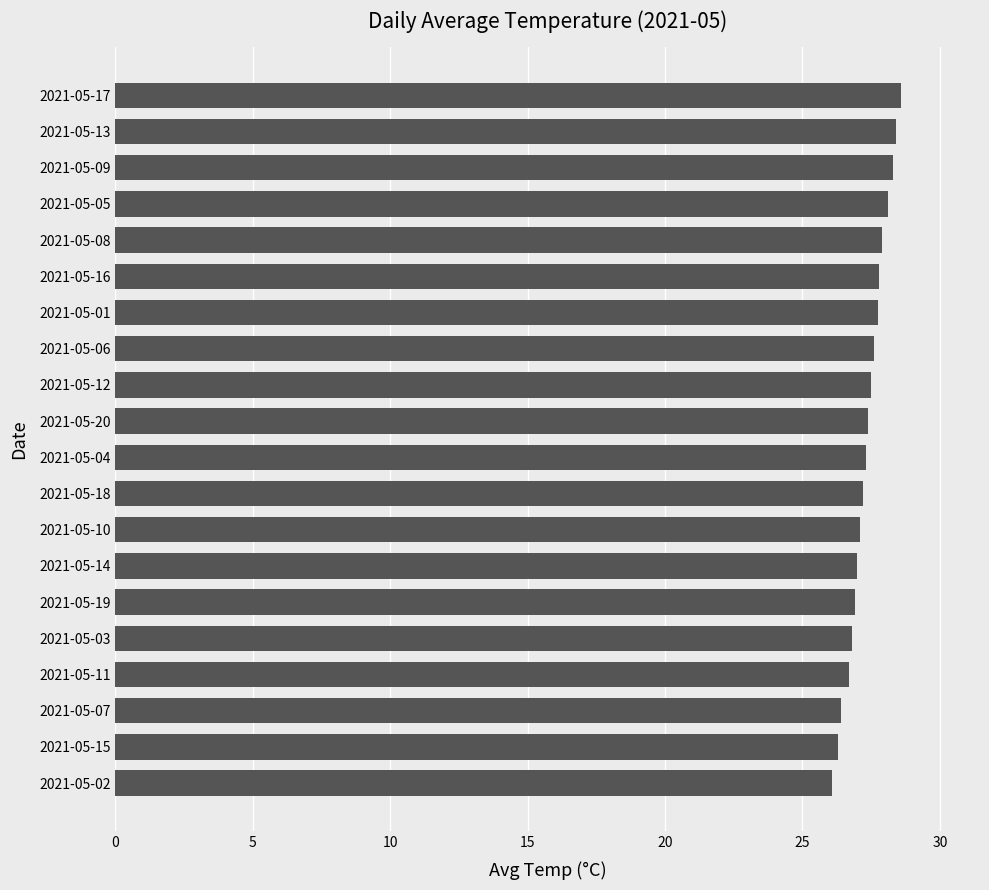

What is the difference between the maximum and second lowest values?

2.3